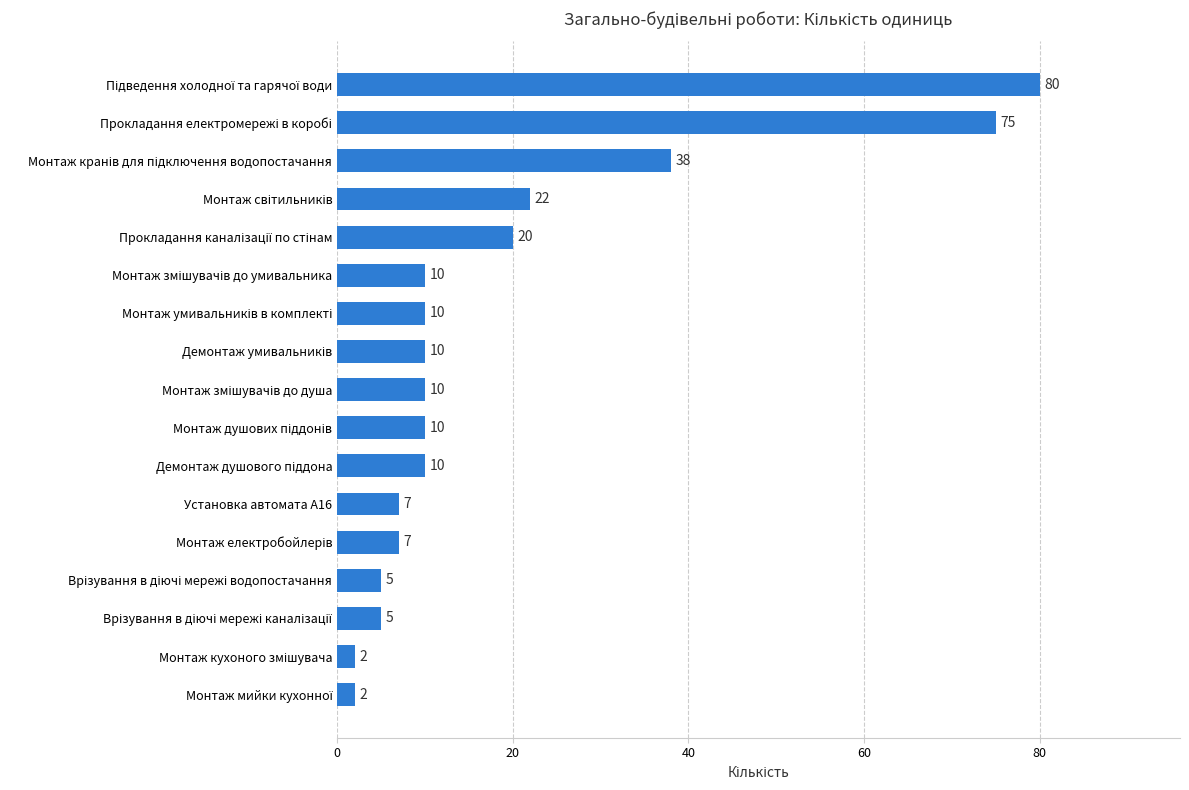

What is the average value?

19